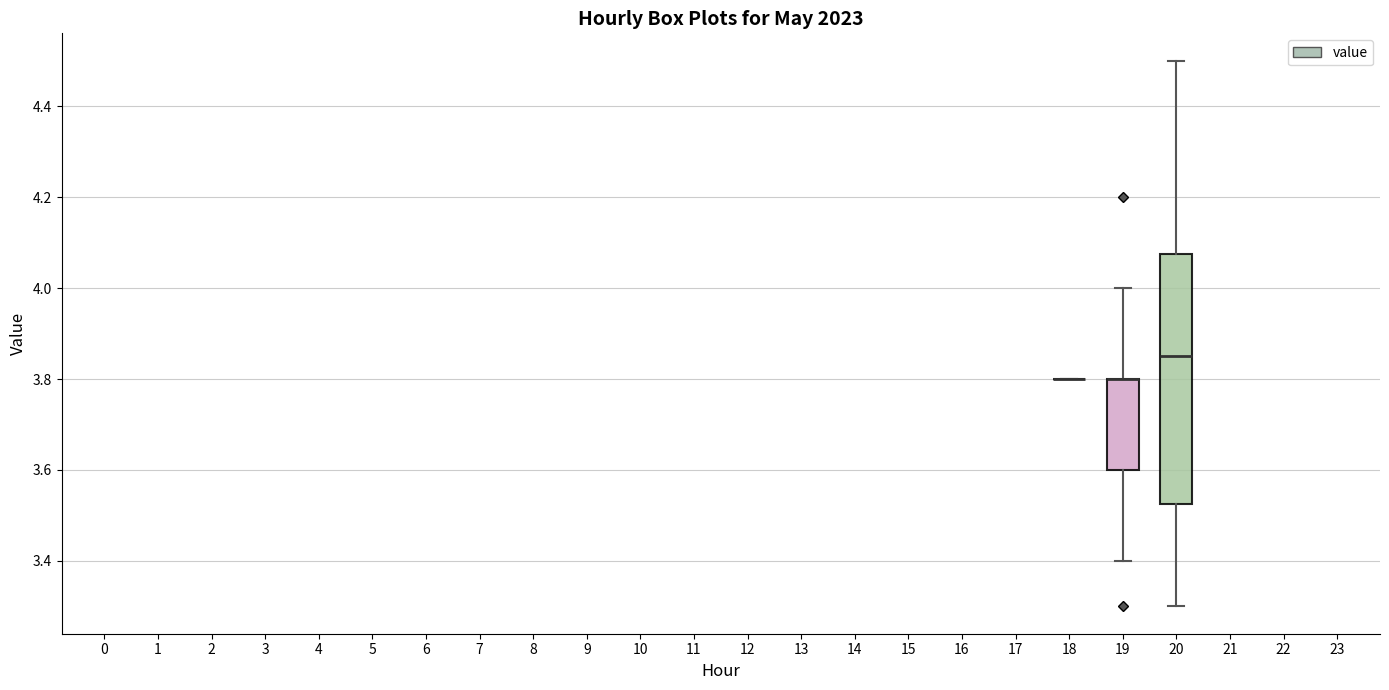

Where is the upper edge of the box at x = 19 on the y-axis? The values are not printed on the chart, so give them approximately, as read against the axis.

3.80